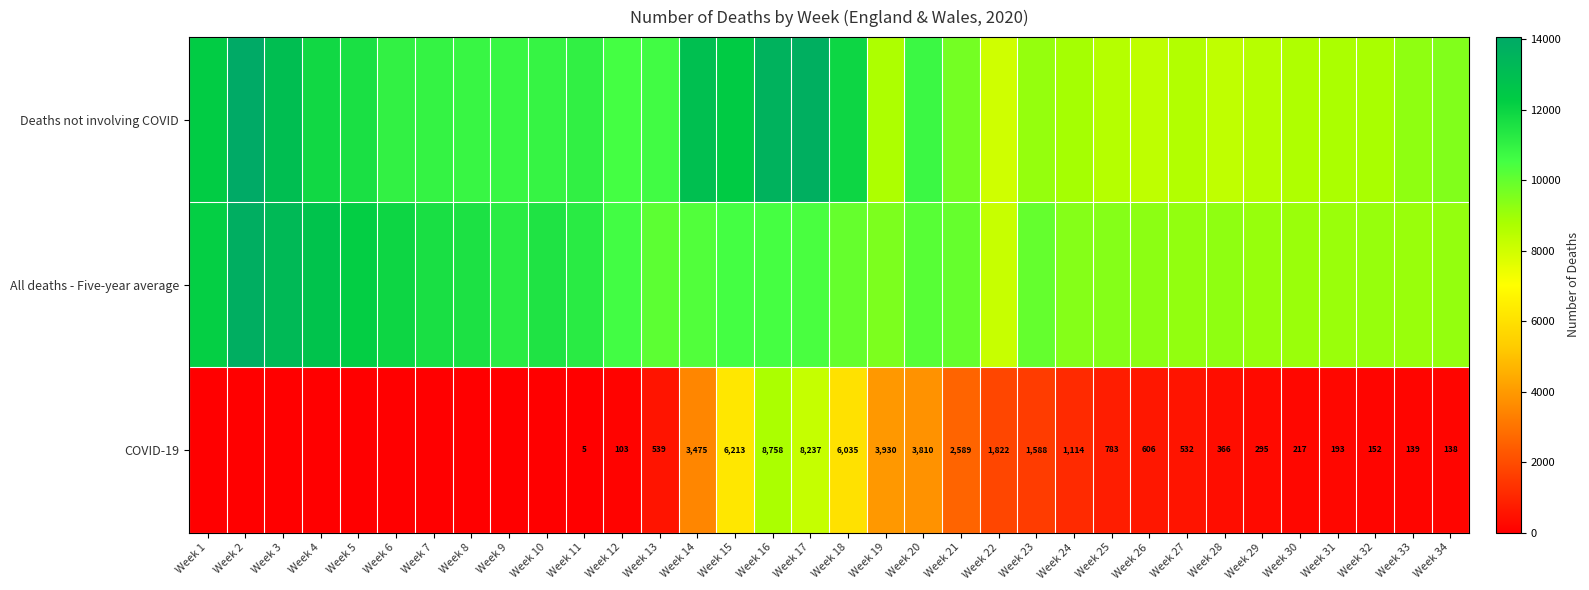

Which category has the highest value across all series?

Week 2